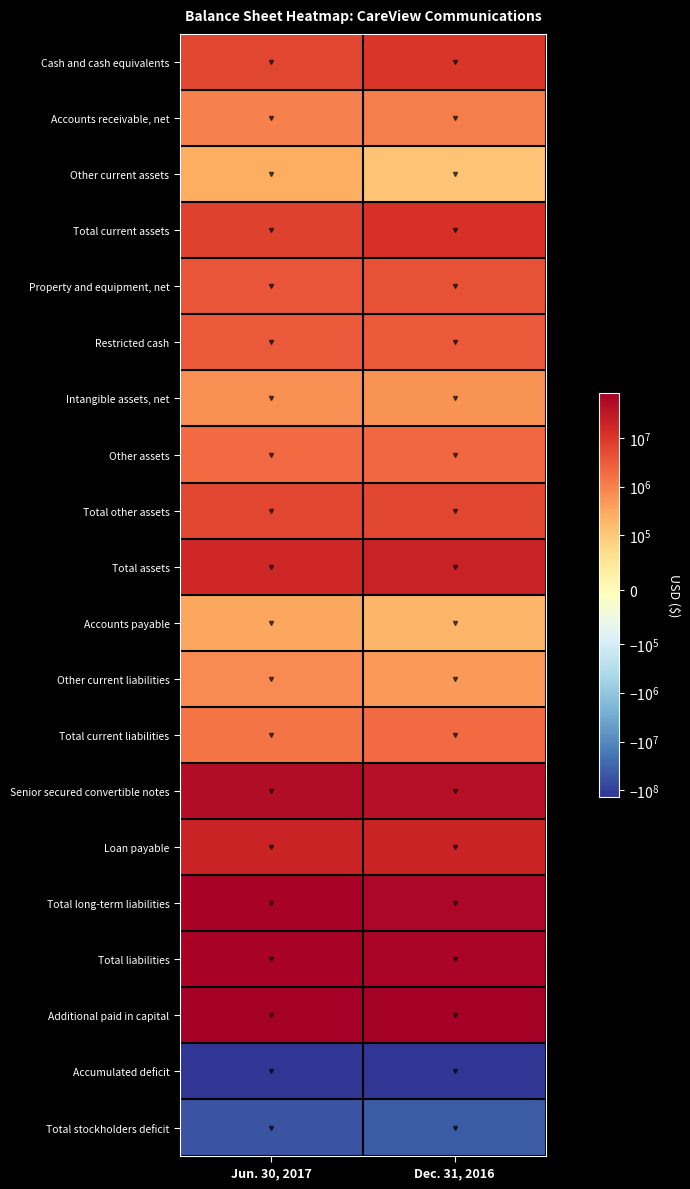

Which series has the largest range (max minus min)?

Total stockholders deficit